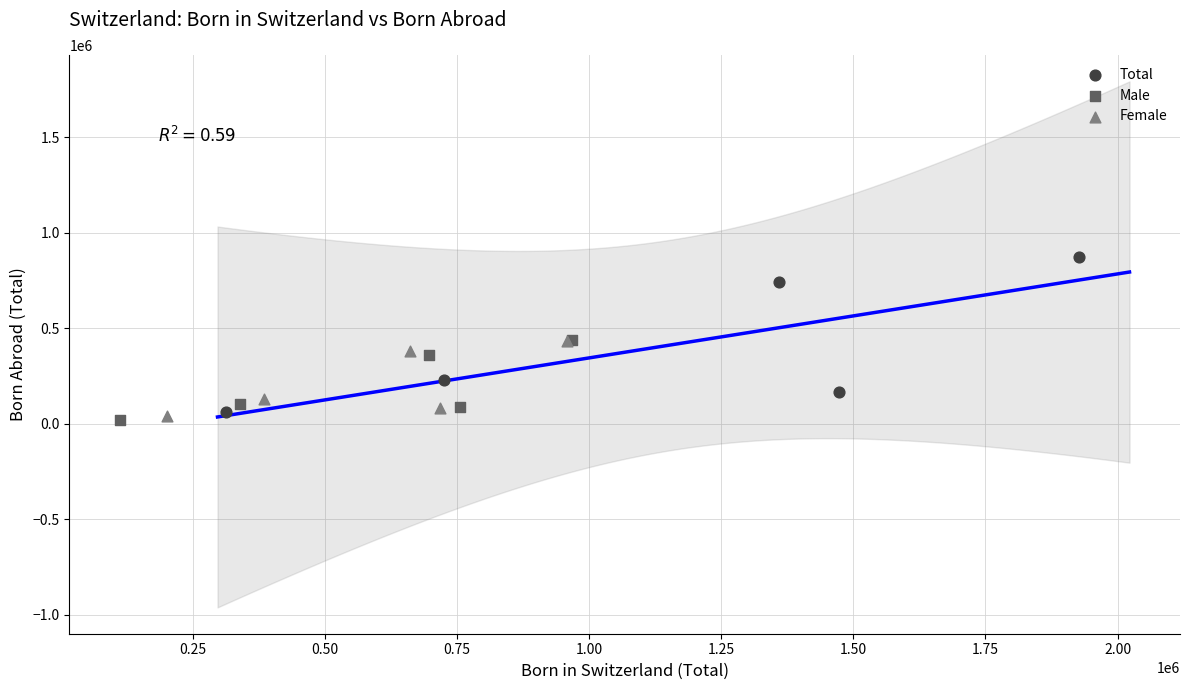

Which series contains the lowest Y value?

Male